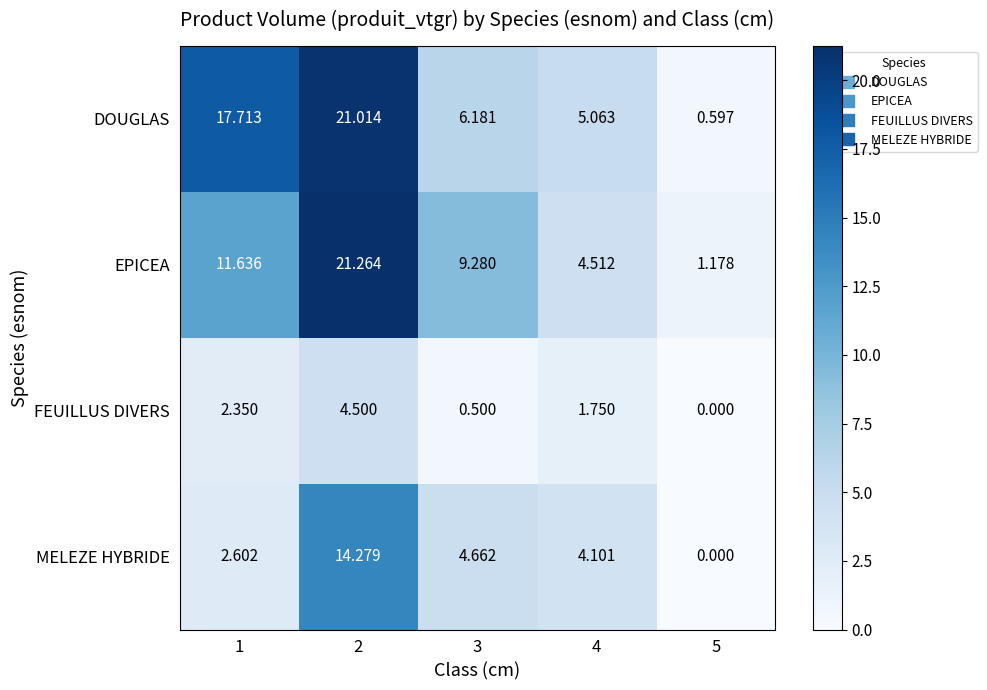

Which series has the largest total across all categories?

DOUGLAS